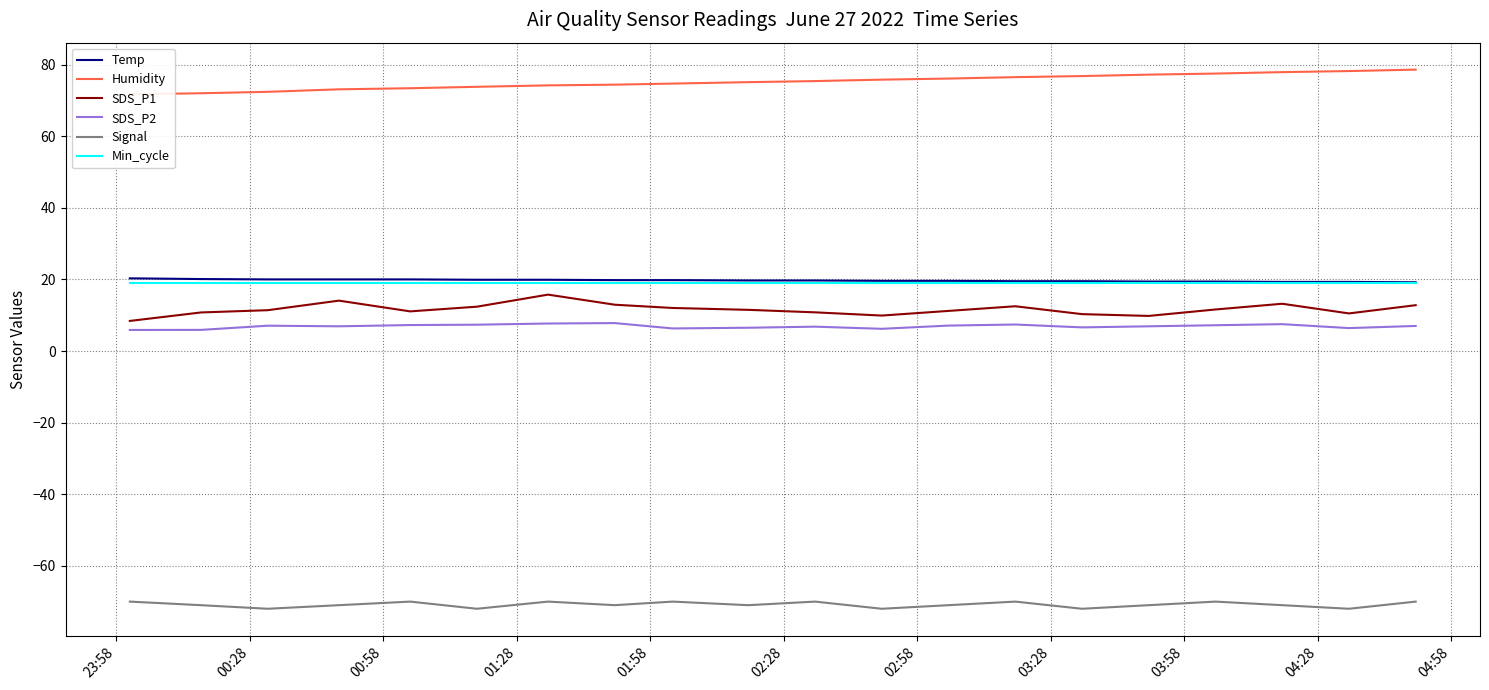

True or false: Signal and Min_cycle cross at least once.

False